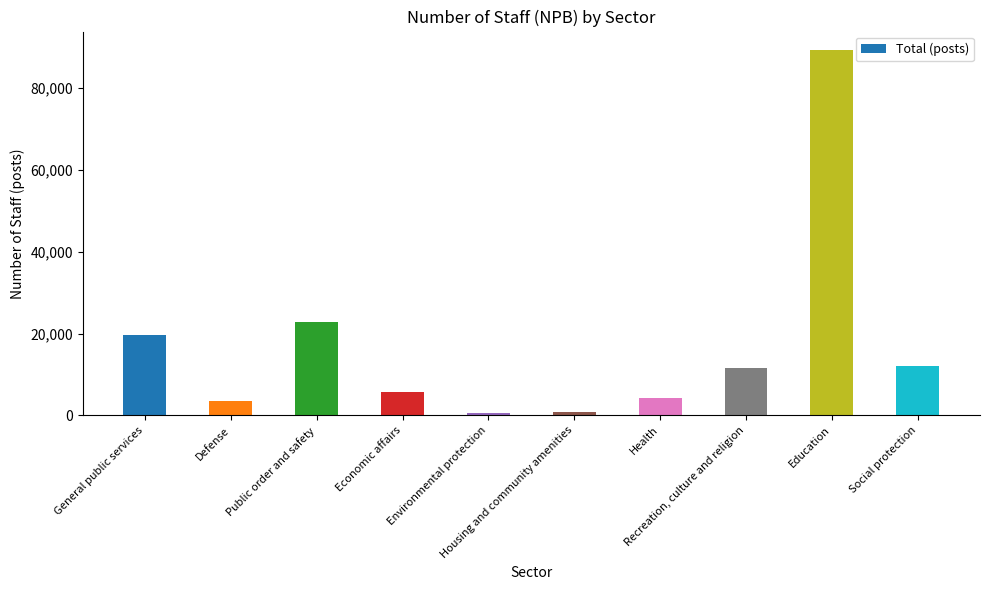

What is the difference between the second highest and minimum values?

22116